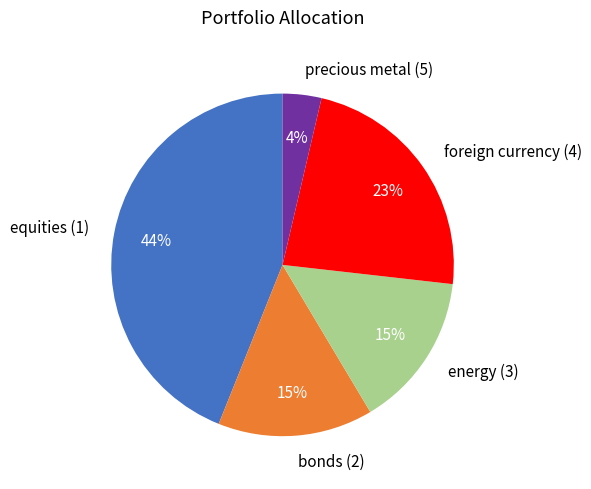

What is the largest slice in the pie chart?

equities (1)